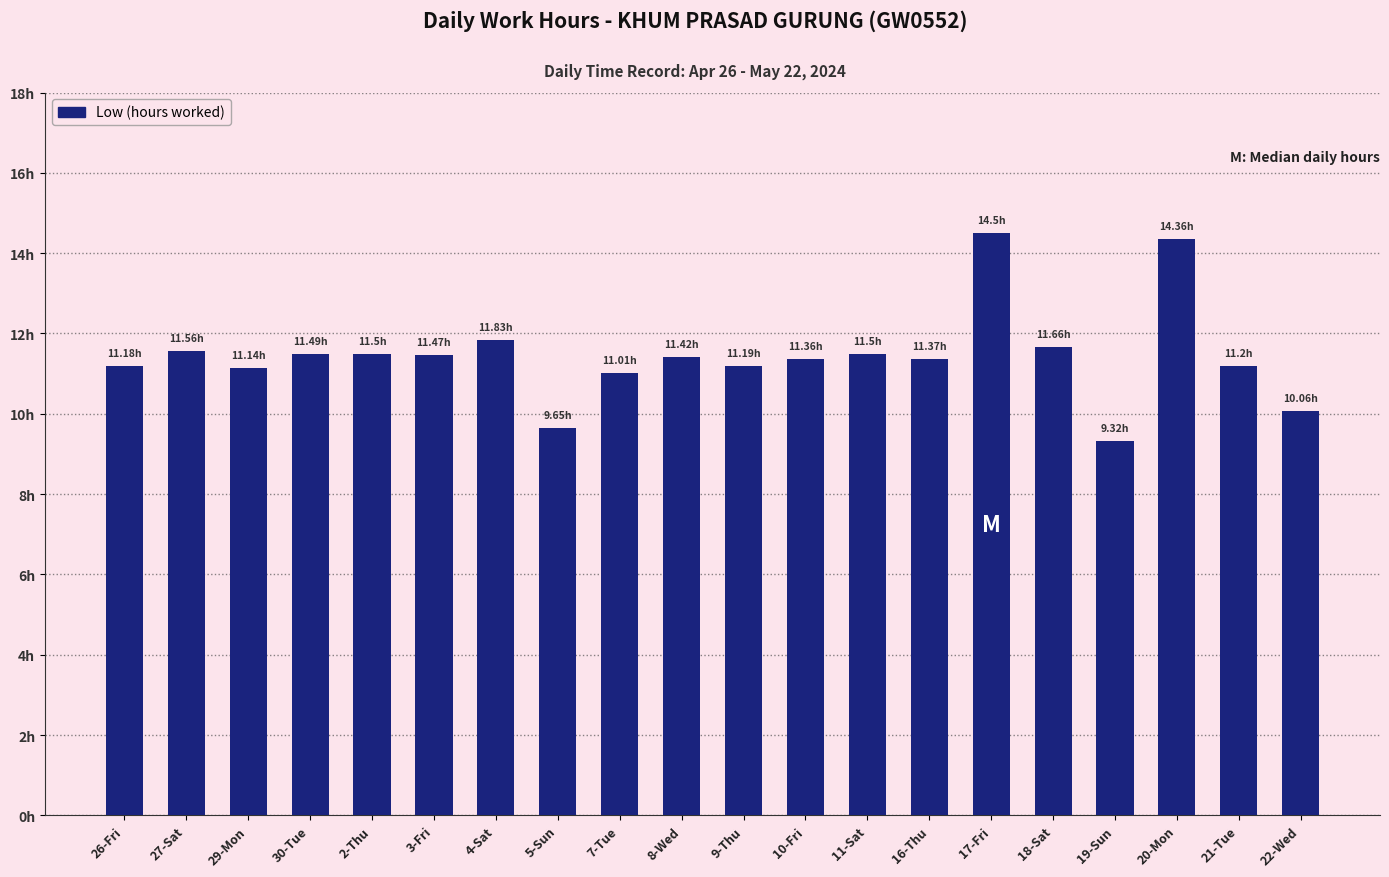

Read the value at 9-Thu.

11.2